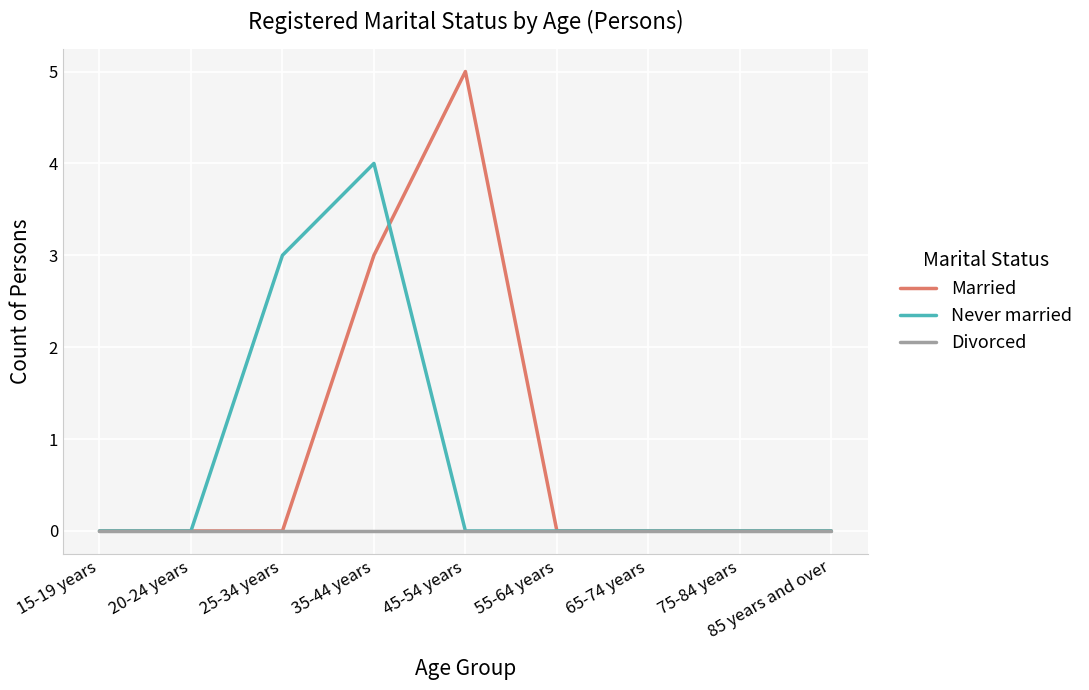

Reading left to right, transcribe all the data shown in this chart.

Married: 0	0	0	3	5	0	0	0	0
Never married: 0	0	3	4	0	0	0	0	0
Divorced: 0	0	0	0	0	0	0	0	0